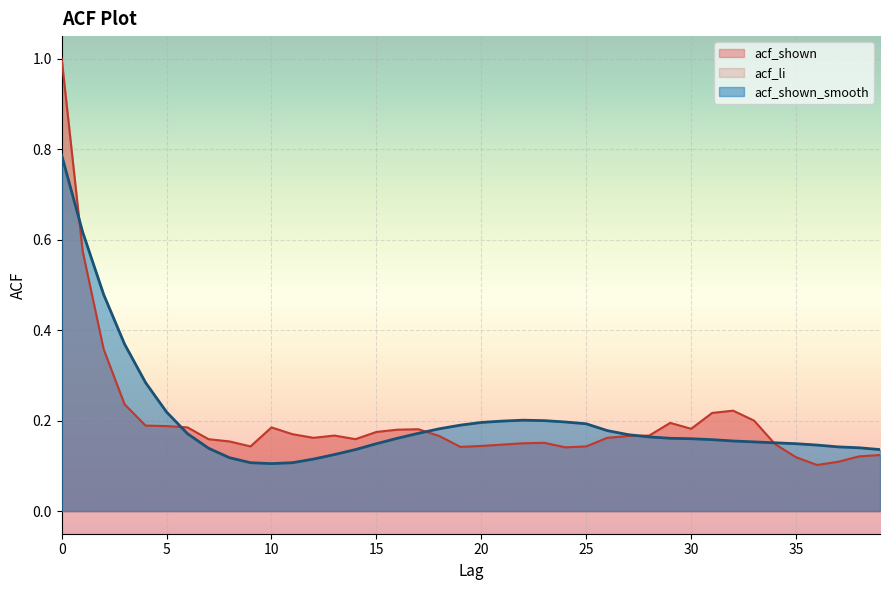

Rank the series by their maximum value, from lowest to highest.

acf_shown_smooth, acf_shown